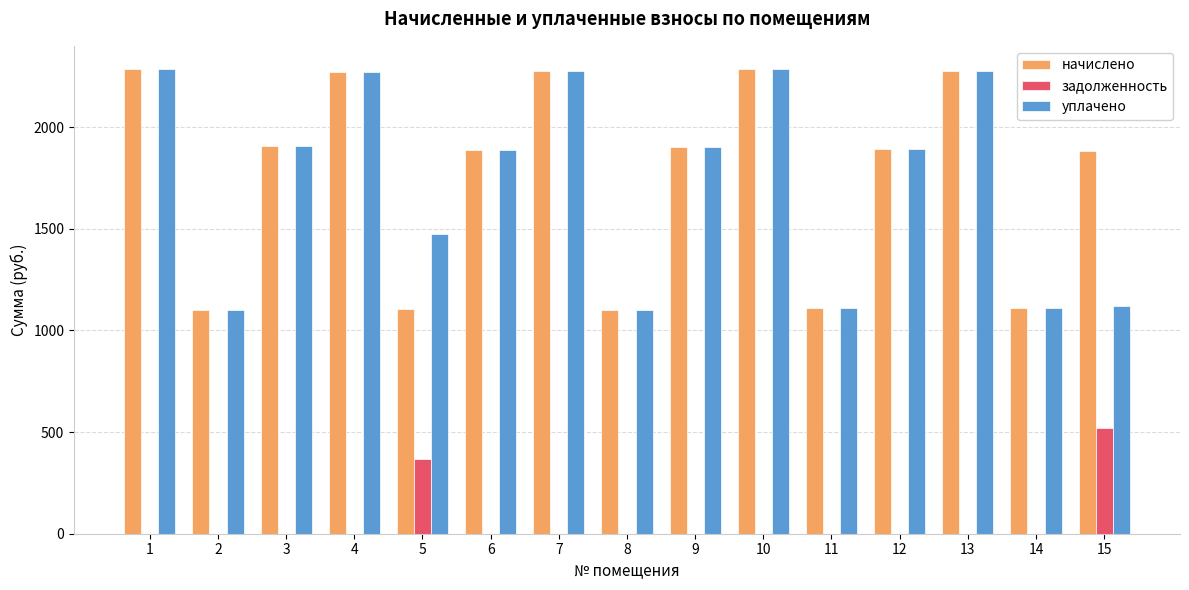

Read the начислено value at 4.

2271.2